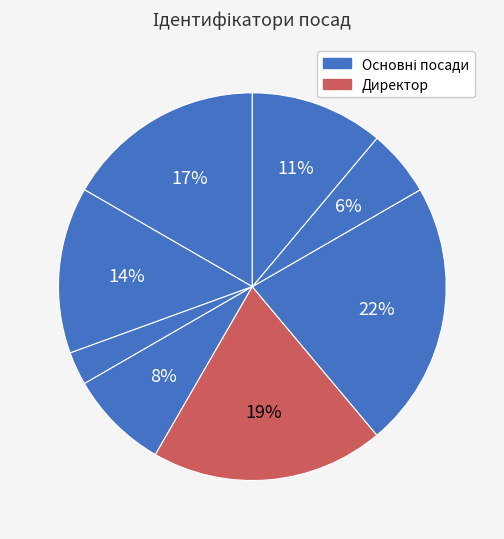

How many slices are in this pie chart?

8